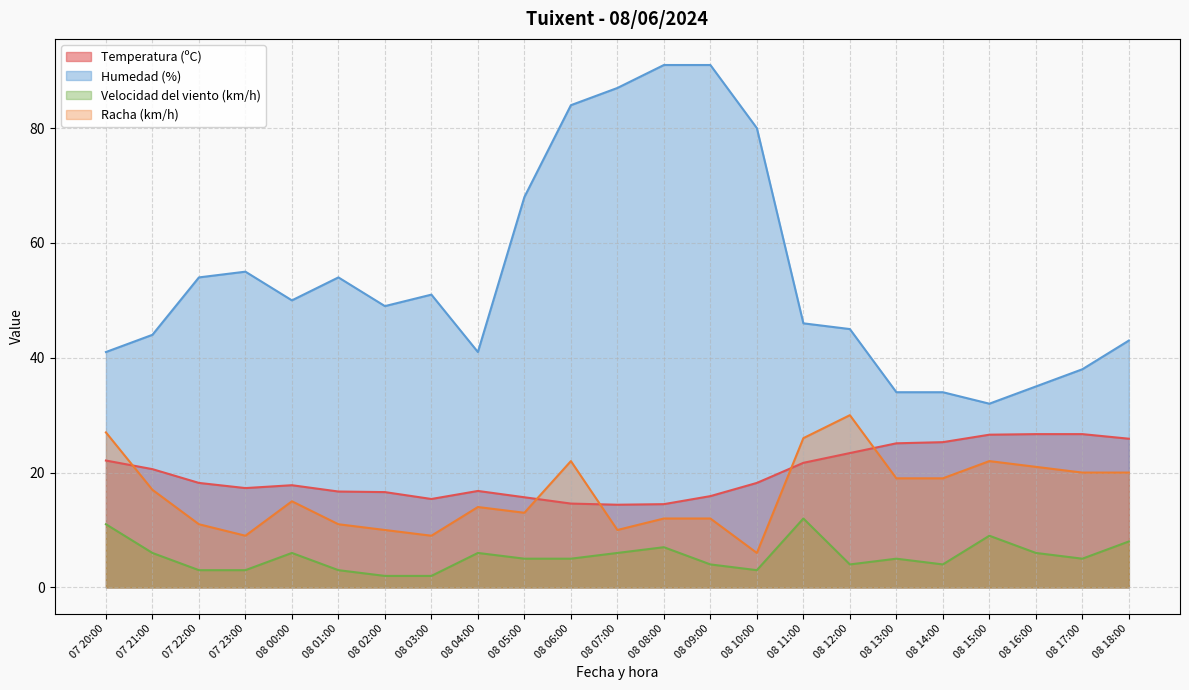

Does the chart display data point markers on the line(s)?

No